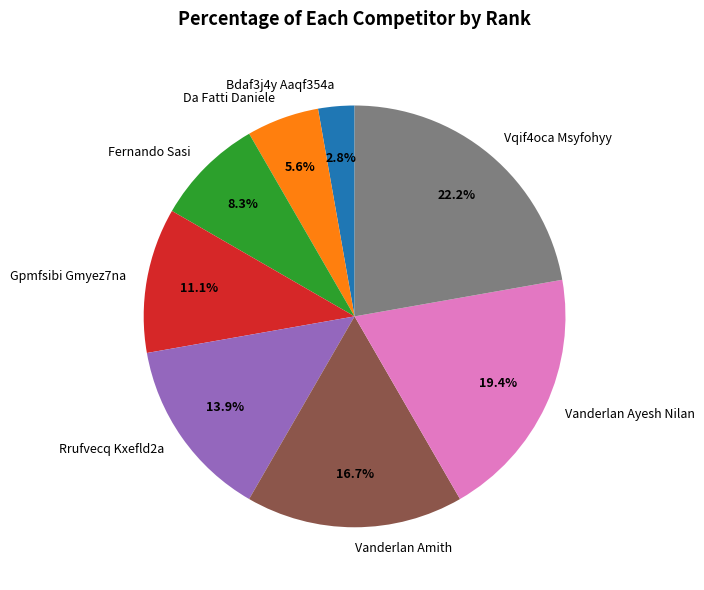

To the nearest percent, what portion does Rrufvecq Kxefld2a represent?

14%